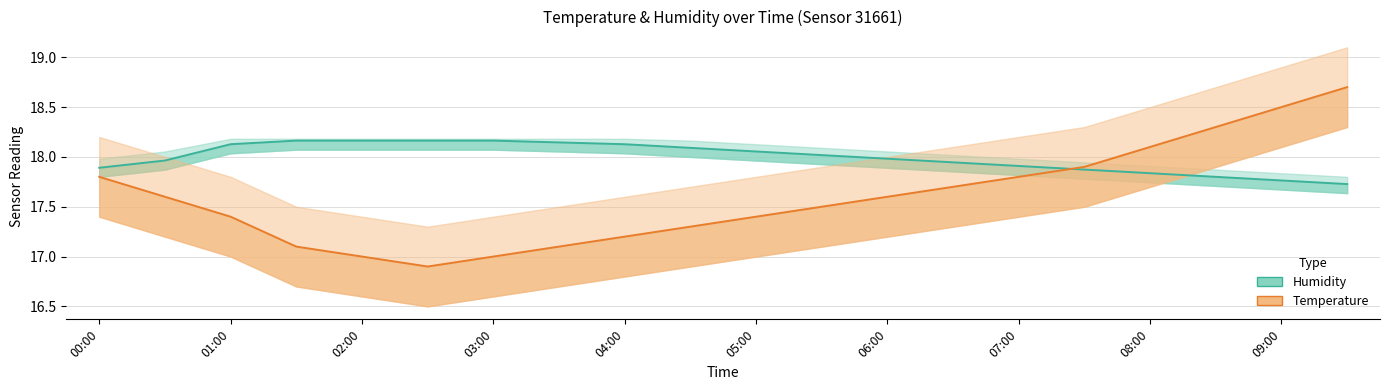

Which series changed the most between 03:00 and 11?

Temperature (estimate)